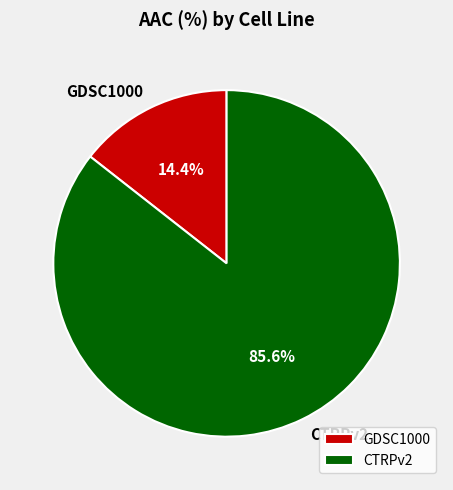

What is the largest slice in the pie chart?

CTRPv2